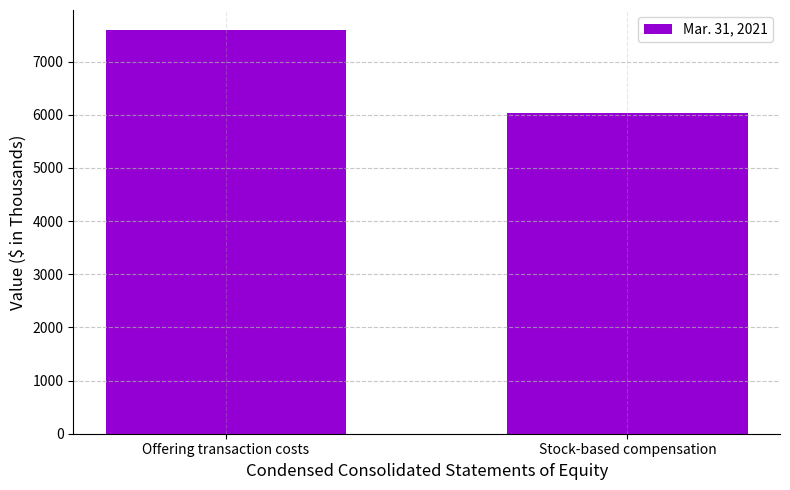

How many values are between 6039 and 7591?

2